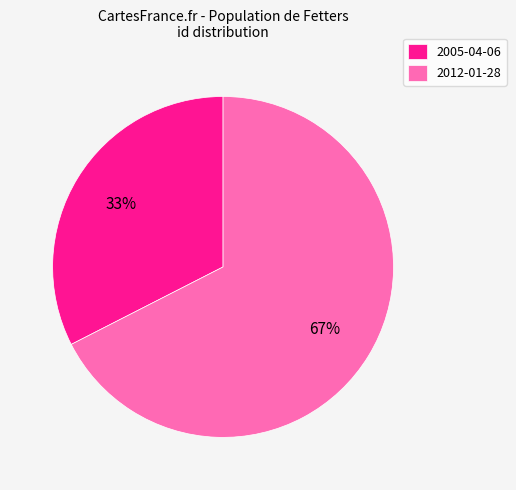

To the nearest percent, what is the combined percentage of 2012-01-28 and 2005-04-06?

100%